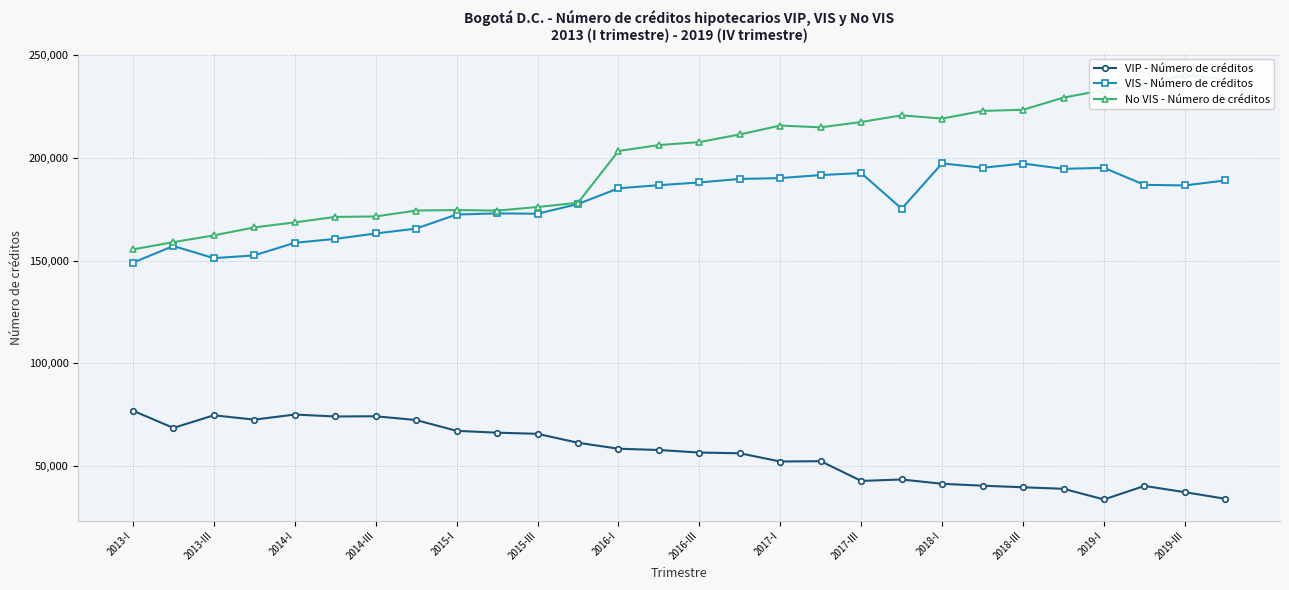

Which category has the highest value in the VIP - Número de créditos series?

2013-I